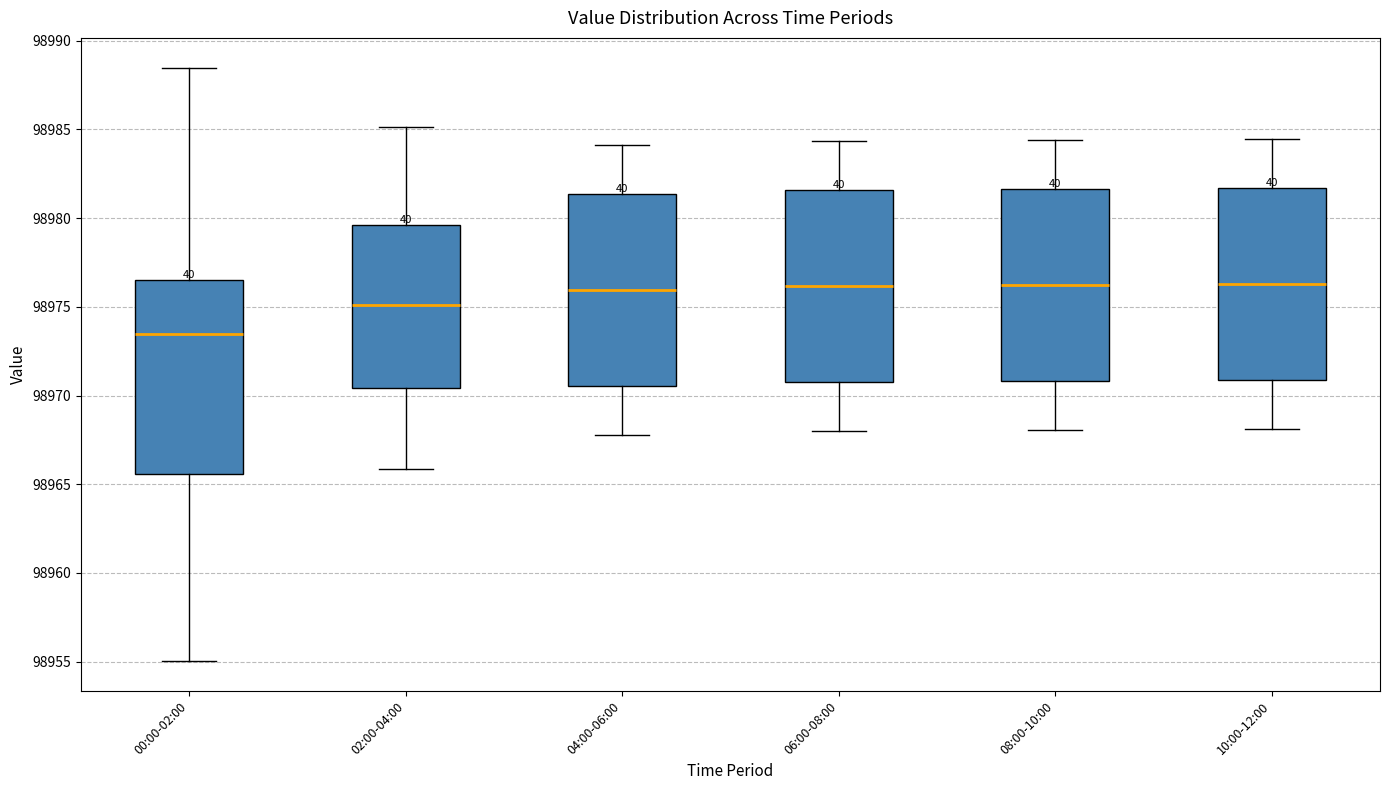

Reading left to right, read every box against the y-axis: the position of its median line, the range the box covers, and the ends of its whiskers. The values are not printed on the chart, so give them approximately, as read against the axis.

00:00-02:00: median 98973.5, box 98965.5 to 98976.5, whiskers 98955.0 to 98988.5
02:00-04:00: median 98975.0, box 98970.5 to 98979.5, whiskers 98966.0 to 98985.0
04:00-06:00: median 98976.0, box 98970.5 to 98981.5, whiskers 98968.0 to 98984.0
06:00-08:00: median 98976.0, box 98970.5 to 98981.5, whiskers 98968.0 to 98984.5
08:00-10:00: median 98976.0, box 98971.0 to 98981.5, whiskers 98968.0 to 98984.5
10:00-12:00: median 98976.5, box 98971.0 to 98981.5, whiskers 98968.0 to 98984.5